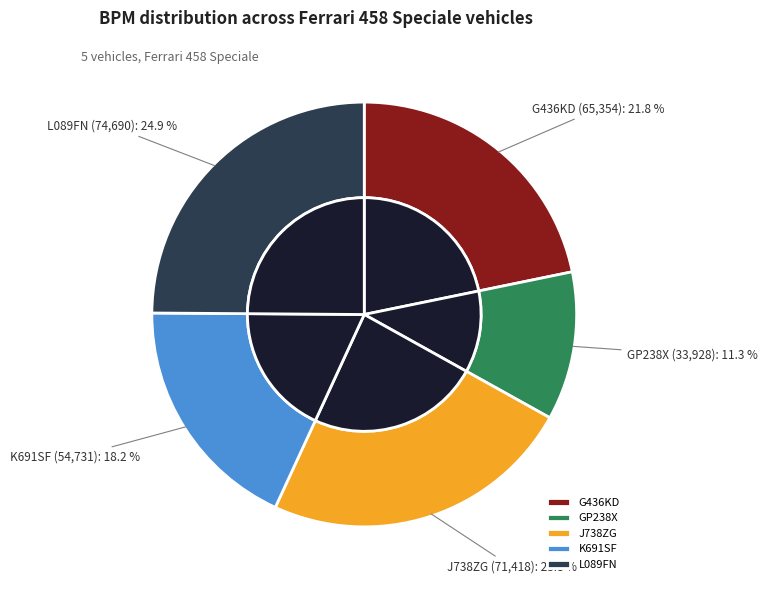

Does J738ZG account for over 50% of the chart?

No